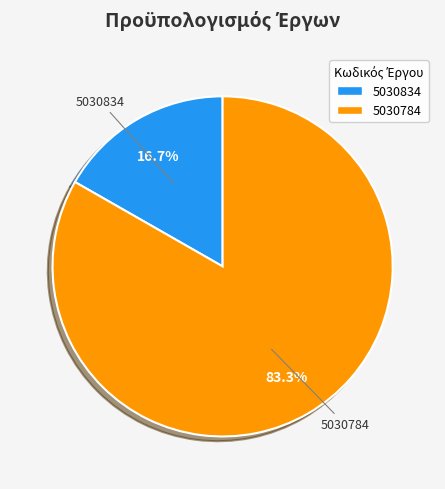

Rank the categories by value from highest to lowest.

5030784, 5030834